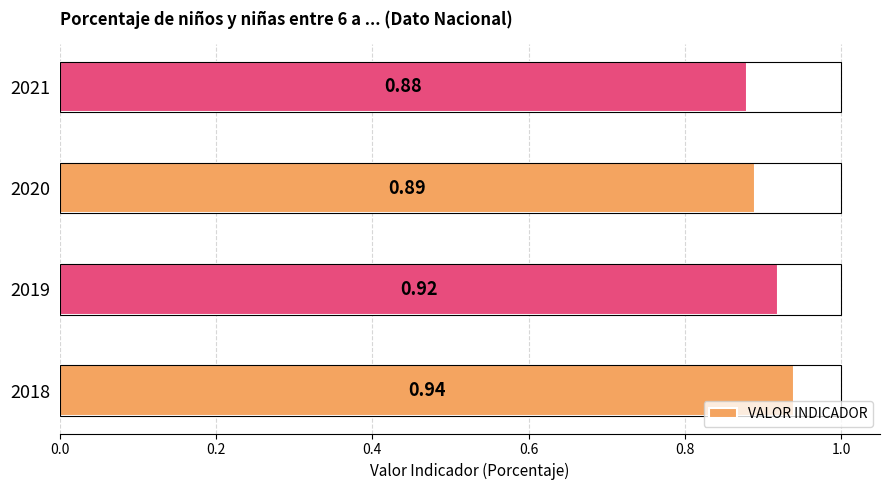

Which category has the lowest value across all series?

2021